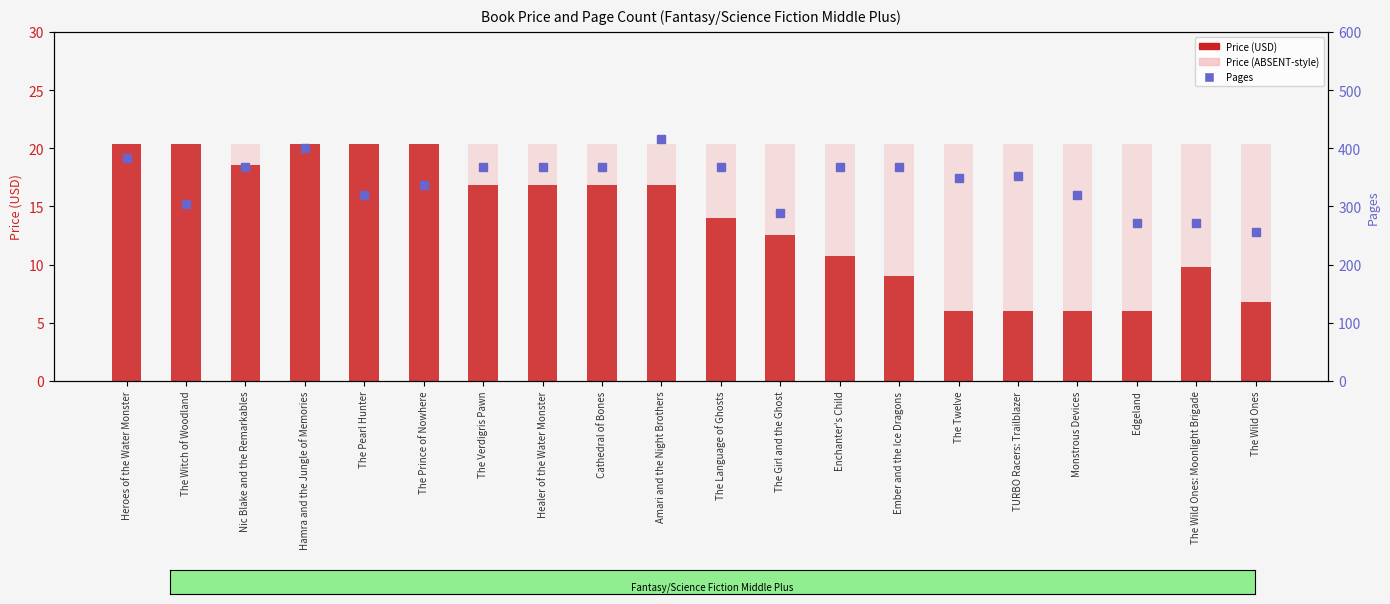

Which series has the largest range (max minus min)?

Pages